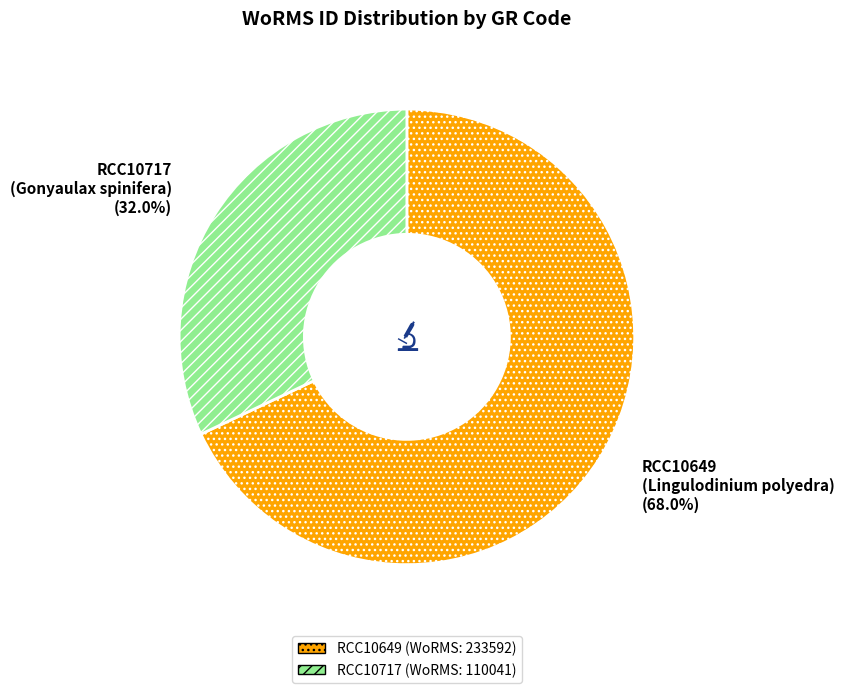

Does any single category account for the majority?

Yes